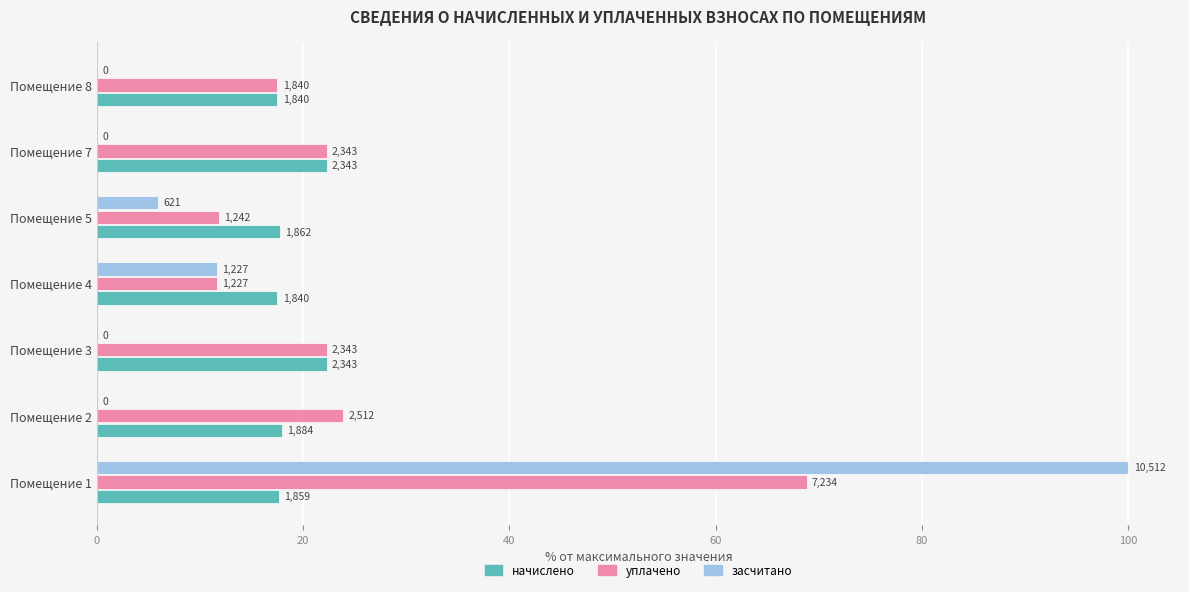

What are all the series names shown in the legend?

начислено, уплачено, засчитано